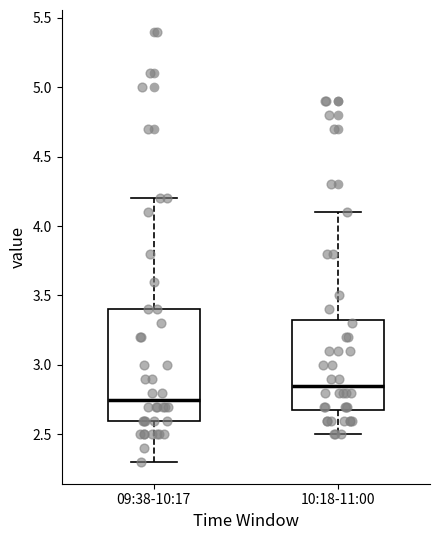

Where is the upper edge of the box for 10:18-11:00 on the y-axis? The values are not printed on the chart, so give them approximately, as read against the axis.

3.35